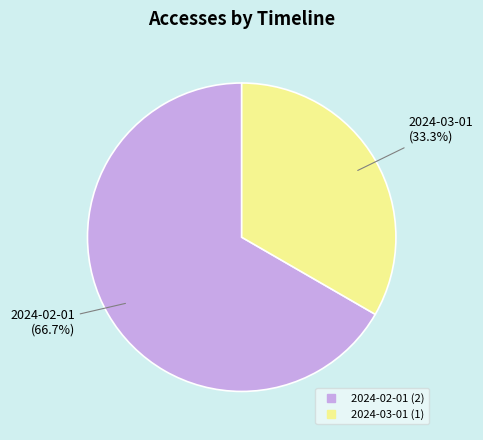

Count the number of slices in the pie.

2